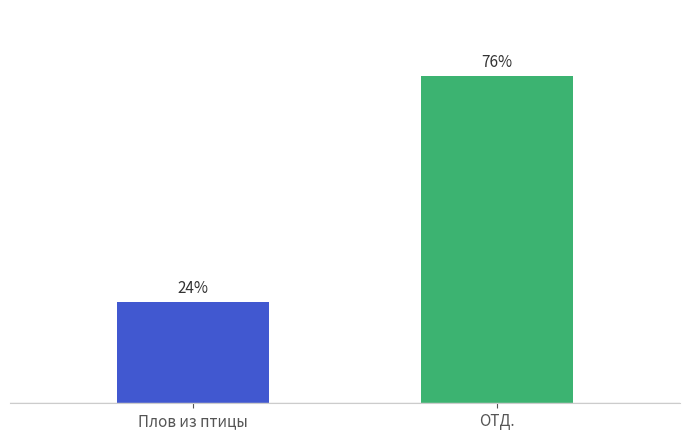

List the labels in order of value, smallest first.

Плов из птицы, ОТД.